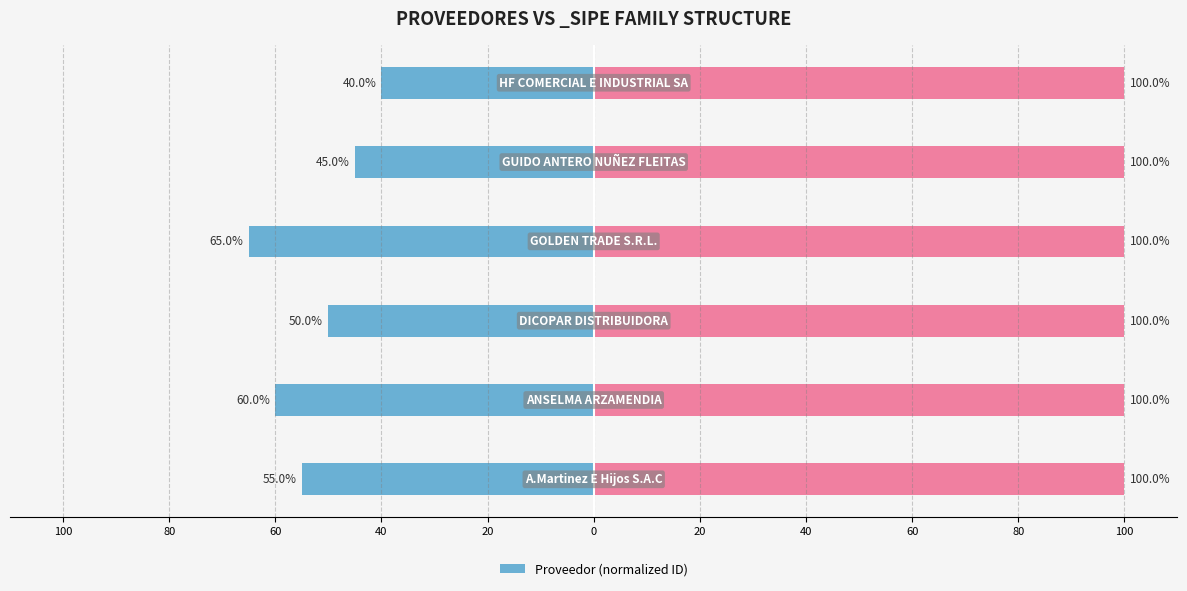

What is the minimum value shown in the chart?

-65